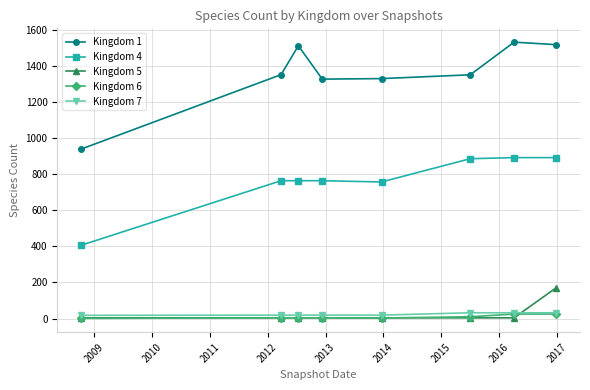

What is the maximum value shown in the chart?

1532